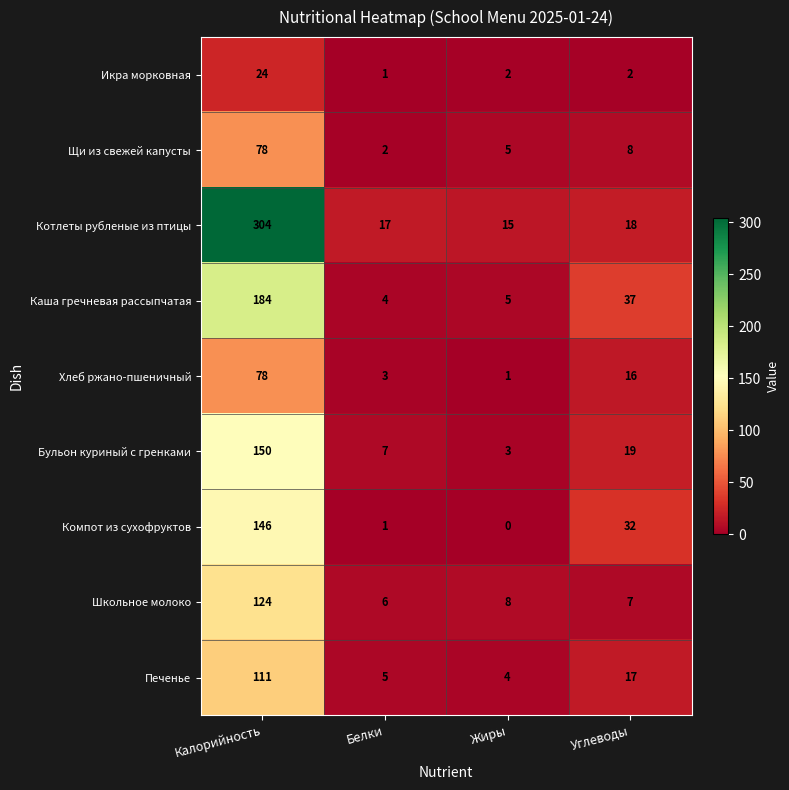

At which category does the chart reach its peak across all series?

Калорийность